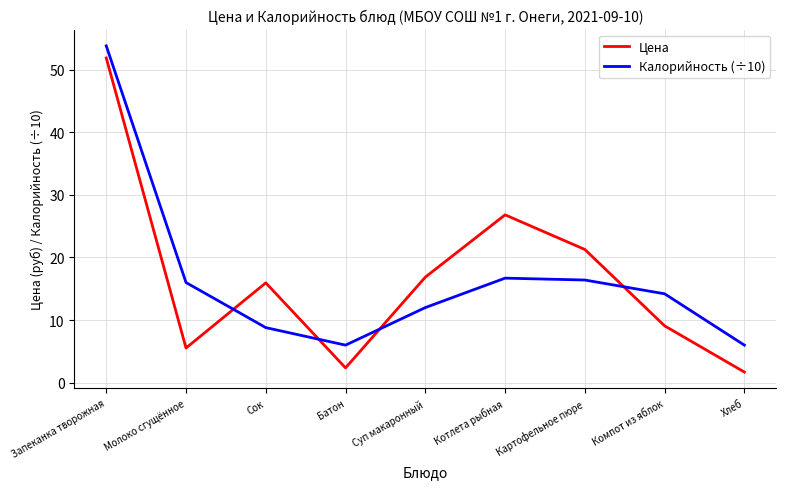

True or false: Цена has a value of 69.8 at Запеканка творожная.

False